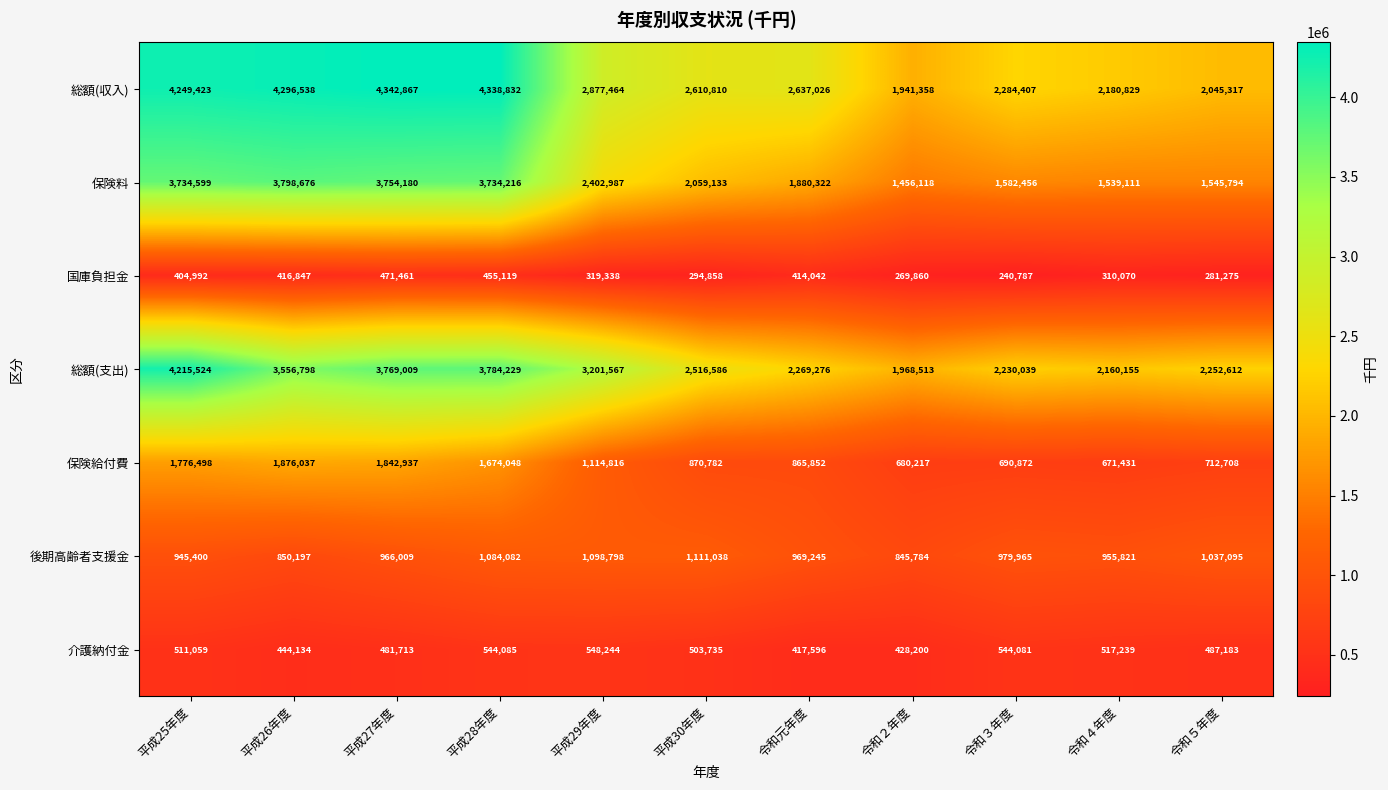

At how many categories does at least one series exceed 967127?

11